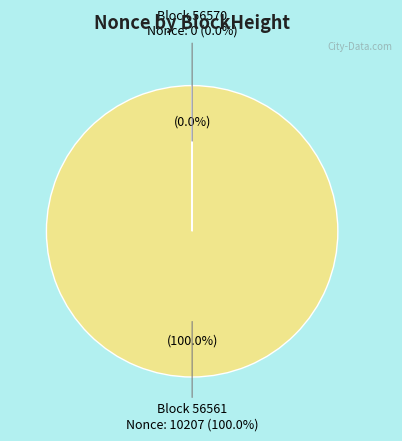

Is it true that 56561 is 99% of the pie?

False